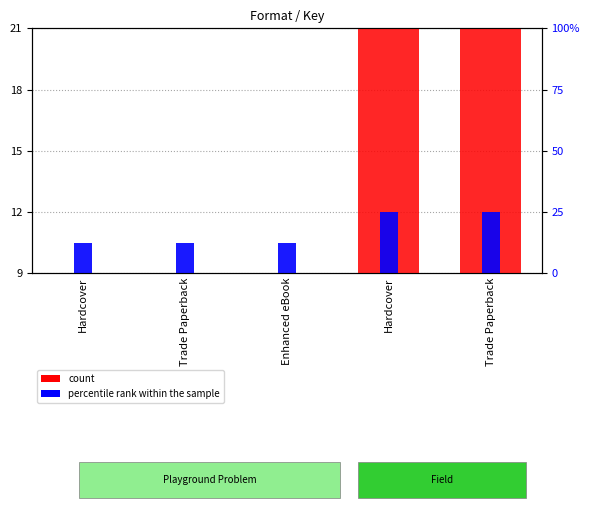

How many data points does each series have?

5